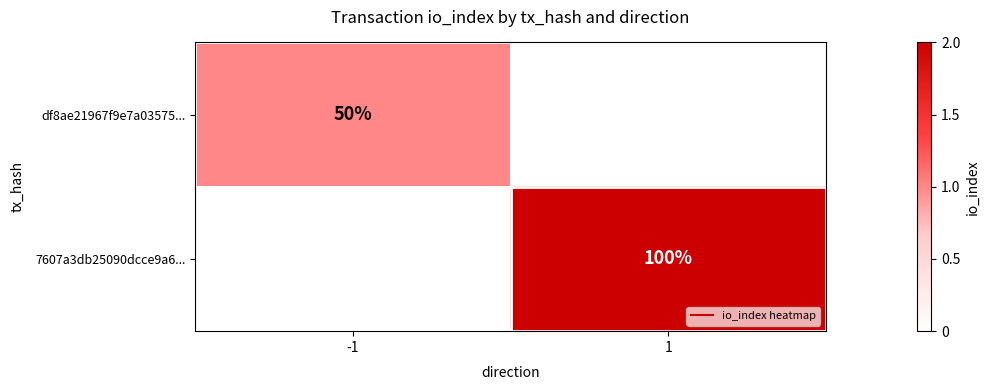

Which has a higher value, 1 or -1?

-1